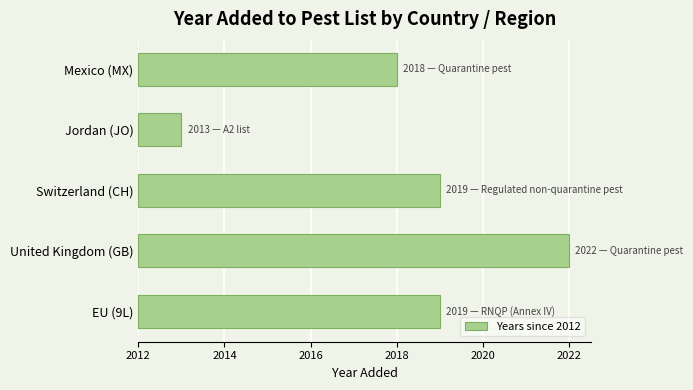

What is the greatest value displayed?

10